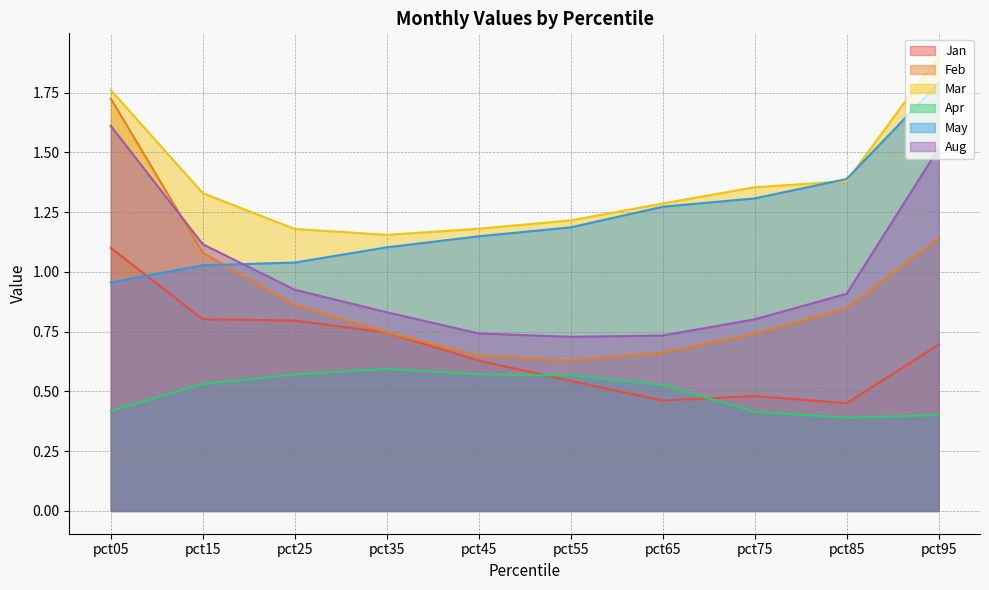

Between pct75 and pct85, which series saw the biggest shift?

Aug